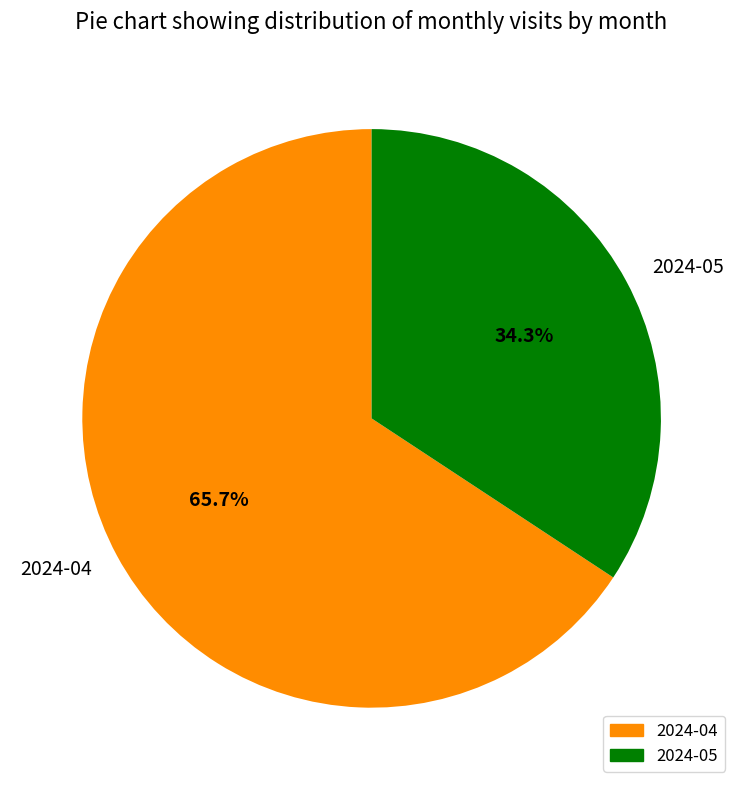

Rank the categories by value from lowest to highest.

2024-05, 2024-04